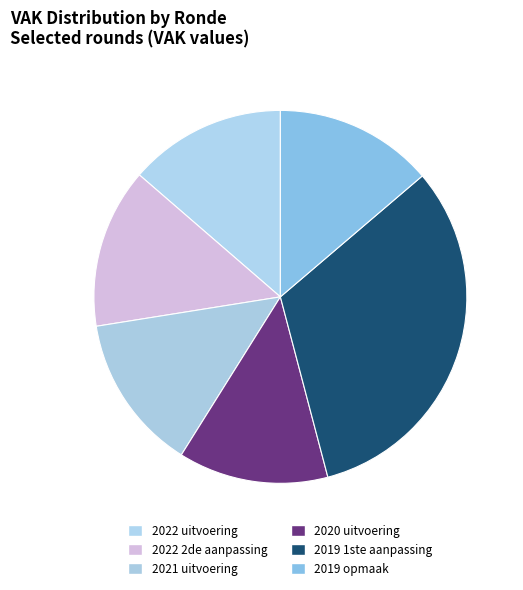

How many segments does this pie chart have?

6